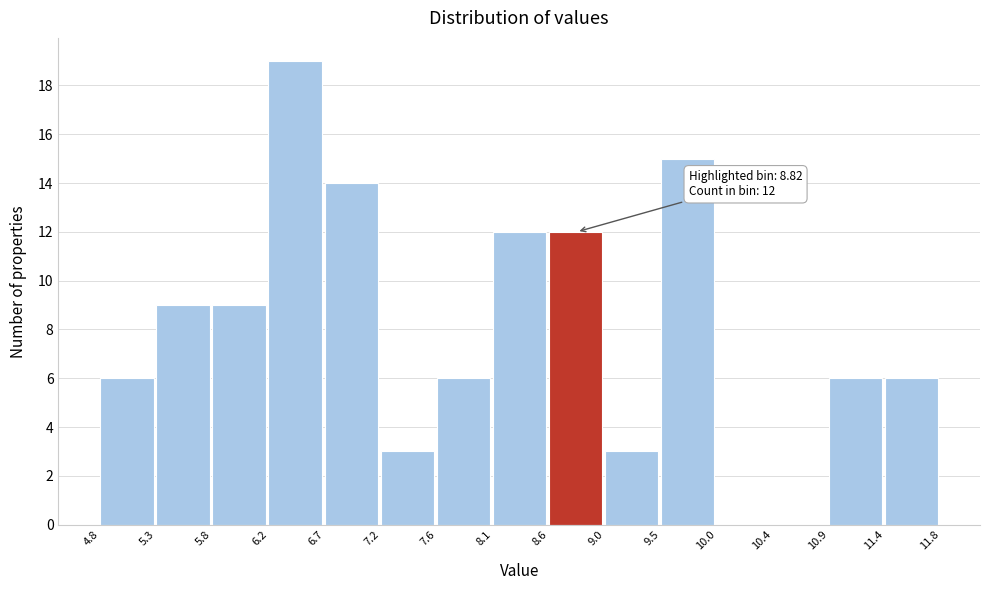

Over which range of the x-axis is the bar tallest?

6.2 to 6.7